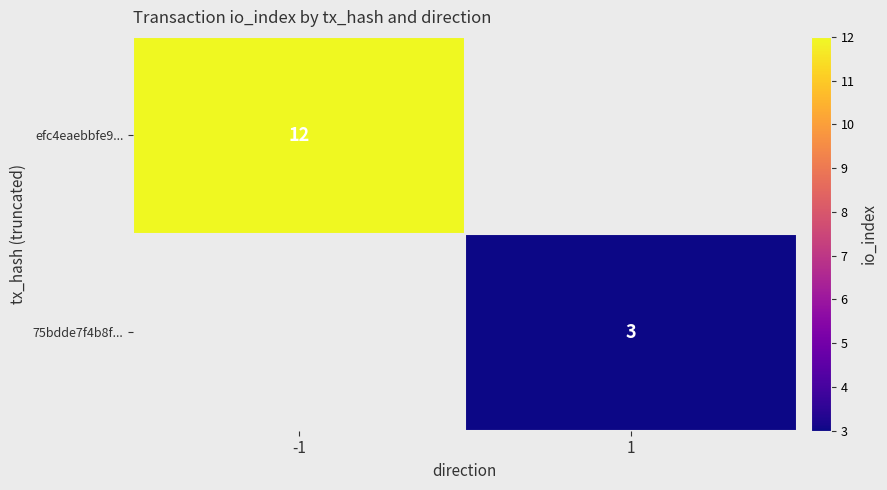

True or false: efc4eaebbfe9... has a value of 12 at -1.

True